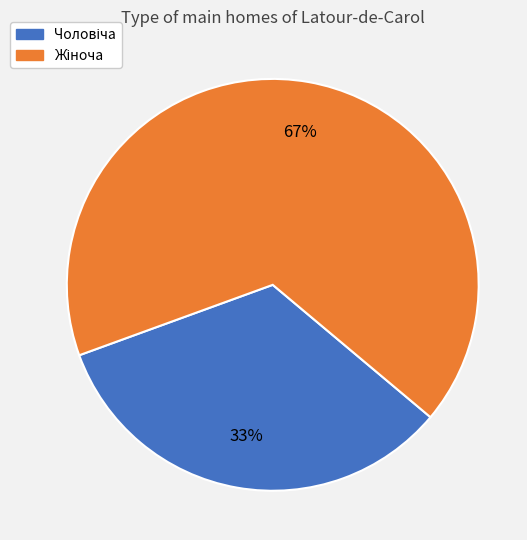

Does any single category account for the majority?

Yes